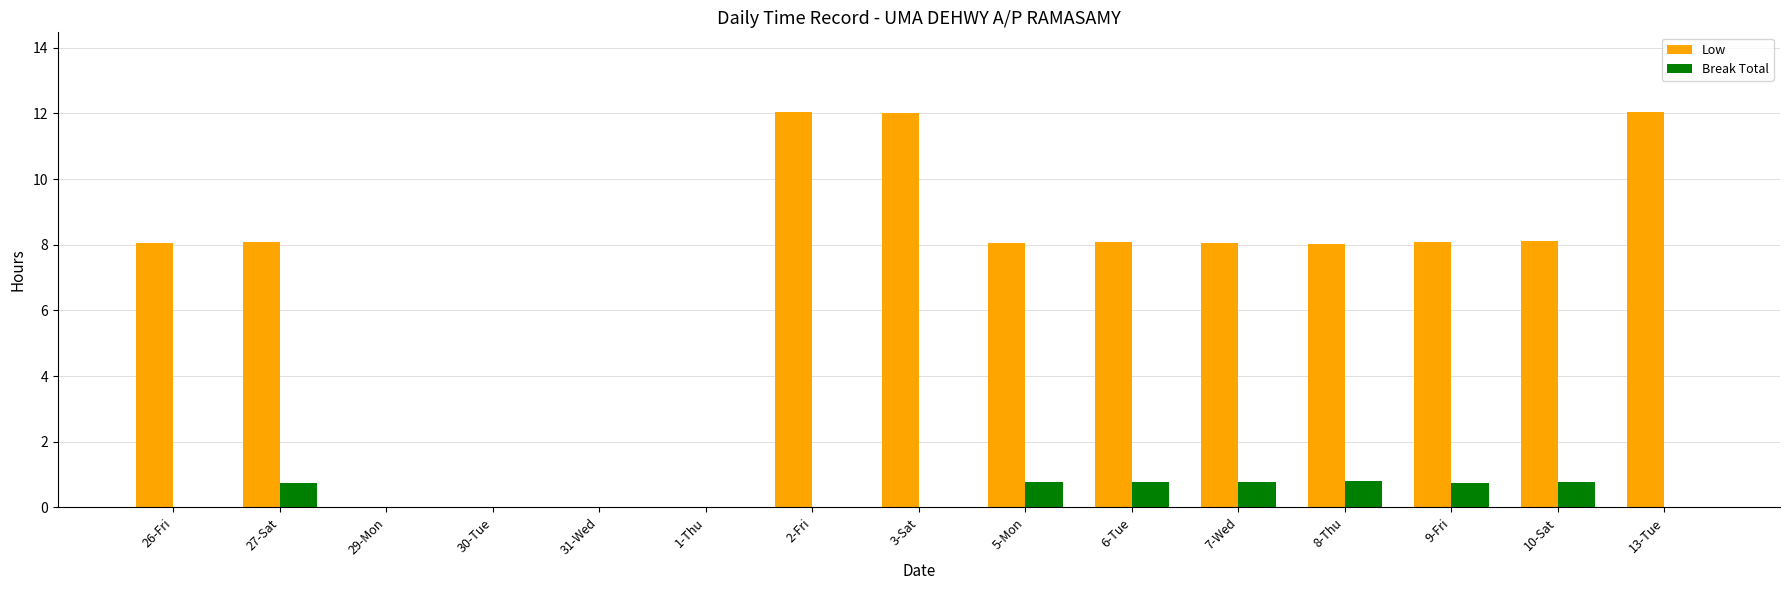

What is the total value across all series at 2-Fri?

12.1